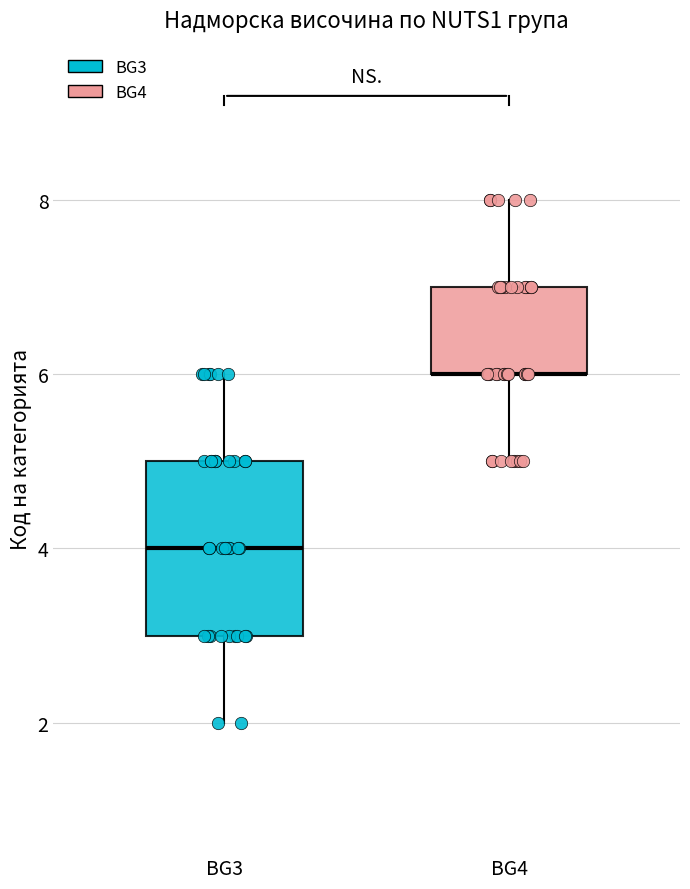

Reading left to right, read every box against the y-axis: the position of its median line, the range the box covers, and the ends of its whiskers. The values are not printed on the chart, so give them approximately, as read against the axis.

BG3: median 4, box 3 to 5, whiskers 2 to 6
BG4: median 6 (drawn on the box's lower edge), box 6 to 7, whiskers 5 to 8